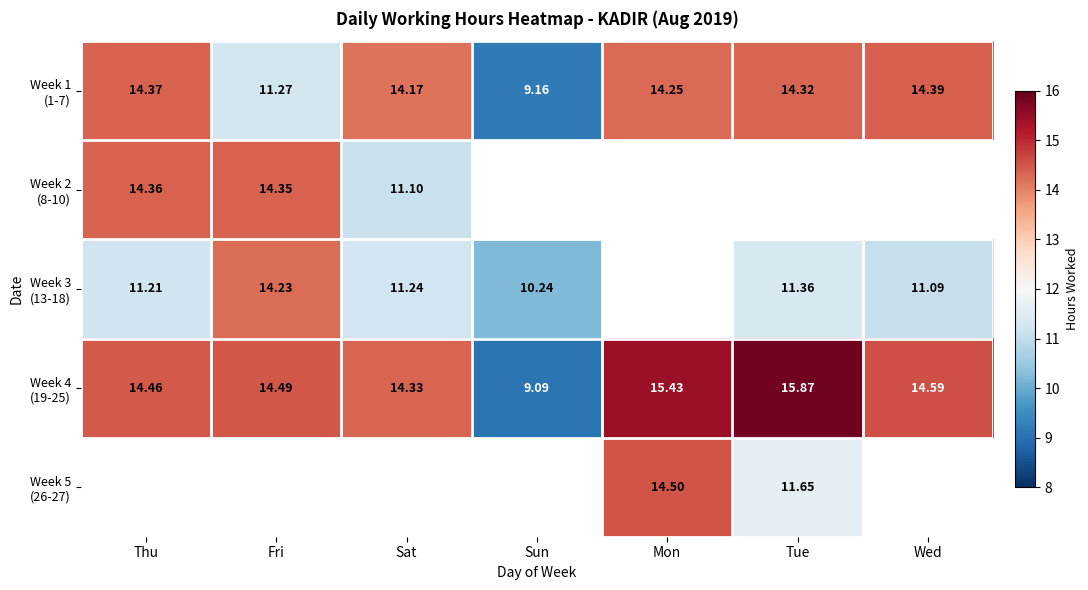

Is it true that Week 1 (1-7) equals 2.5 at Fri?

False